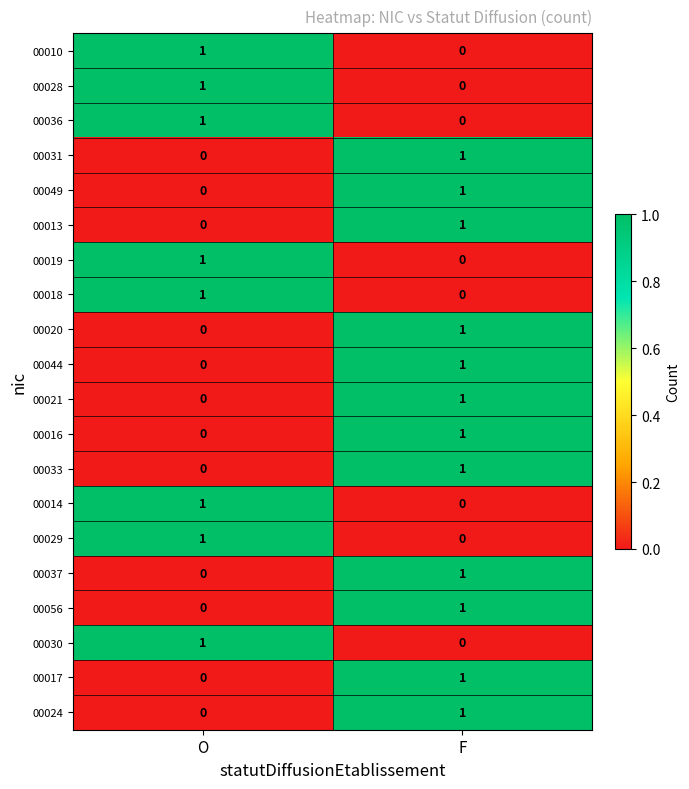

At which category is the sum across all series the highest?

F